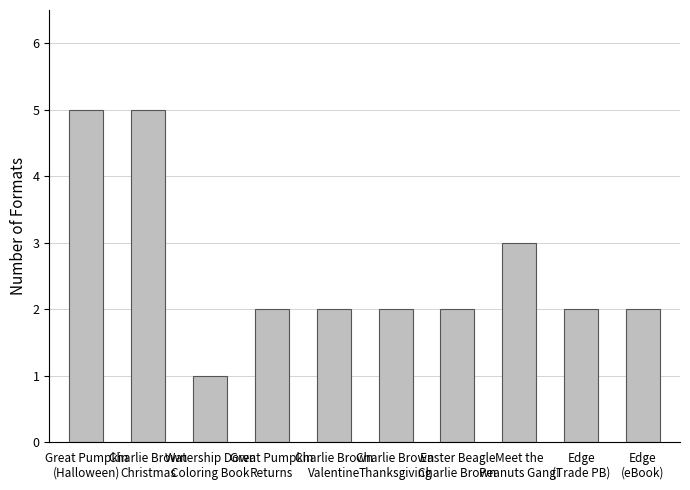

How many bars are there in total?

10